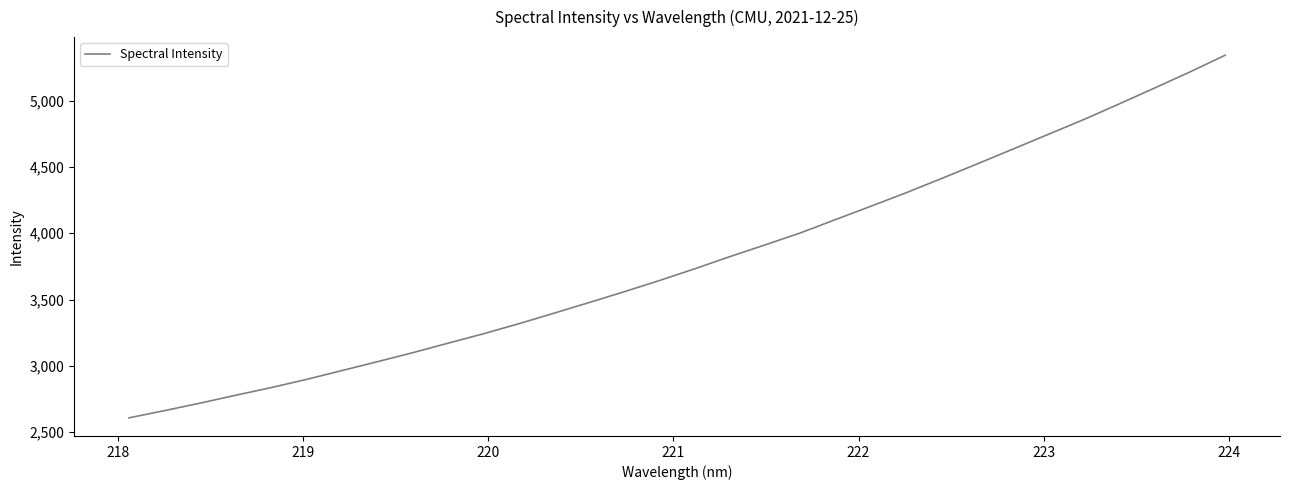

What is the difference between the maximum and minimum values?

2735.2